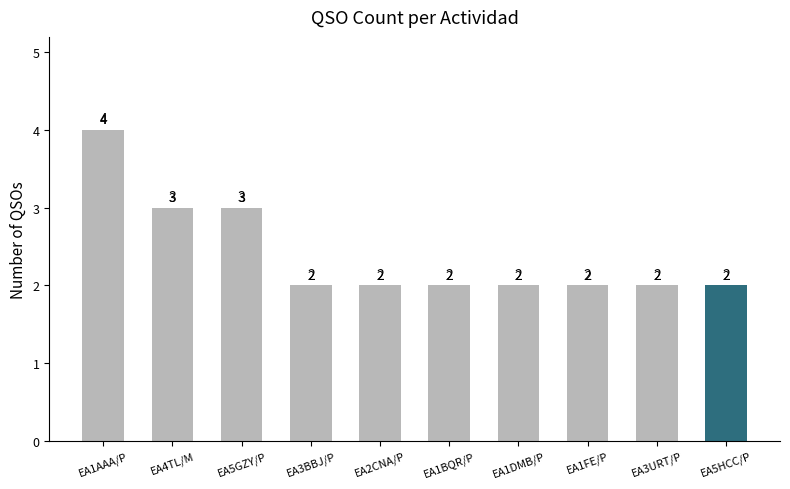

Reading left to right, transcribe all the data shown in this chart.

4	3	3	2	2	2	2	2	2	2